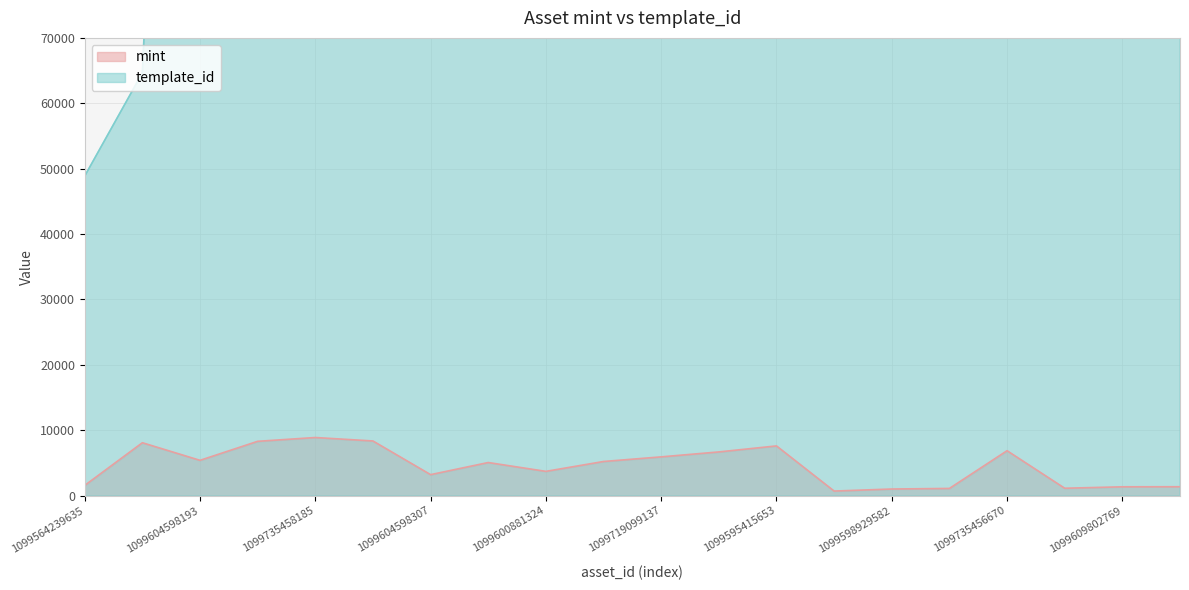

True or false: mint and template_id cross at least once.

False